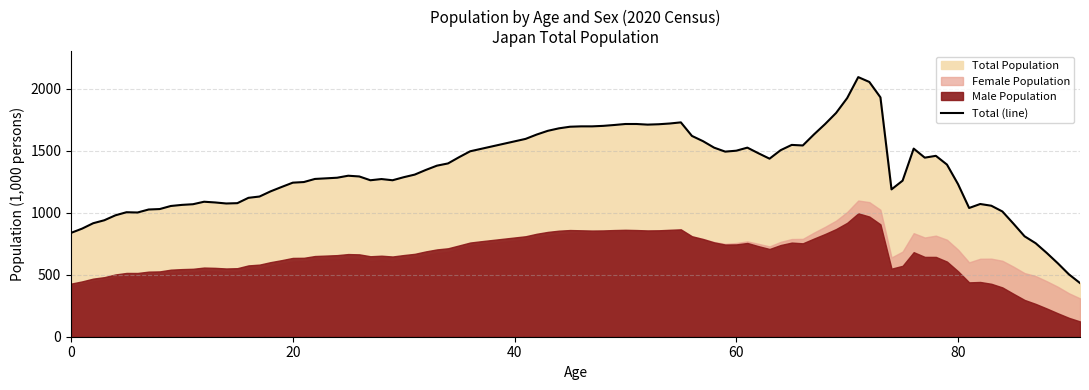

What is the maximum value for Total (line)?

2093.0